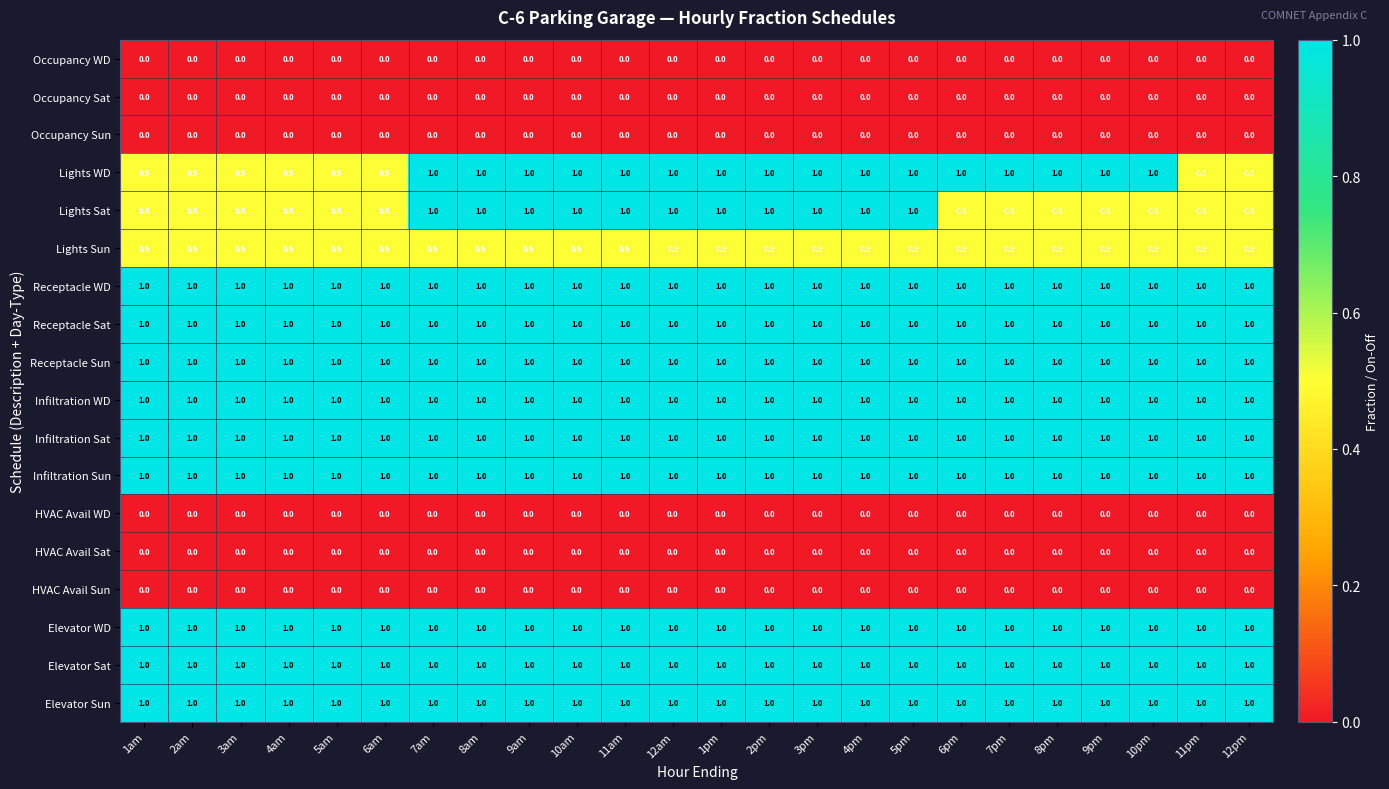

At how many categories does at least one series exceed 0?

24